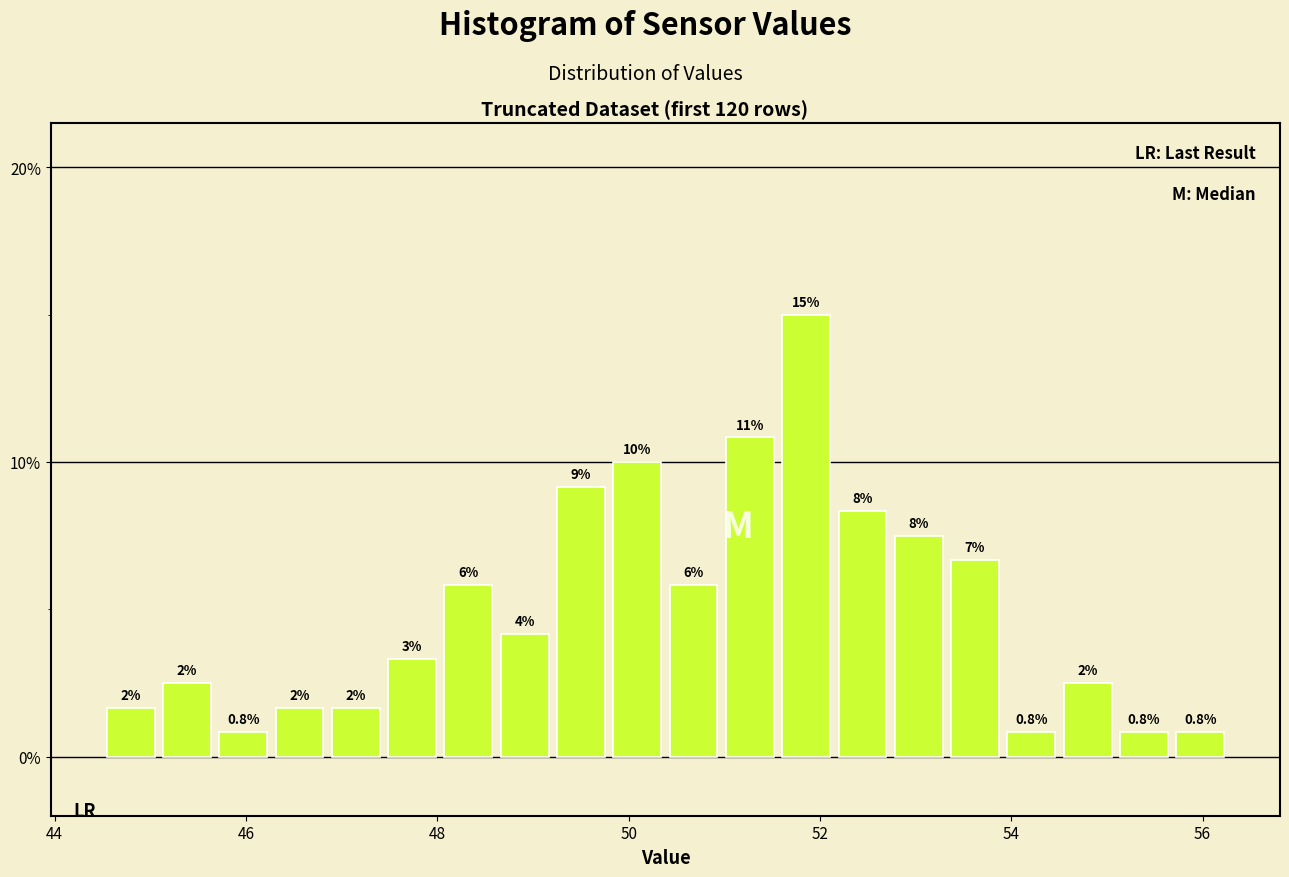

Around what value on the x-axis is the tallest bar? Give the approximate position of its centre, as read against the axis.

51.8